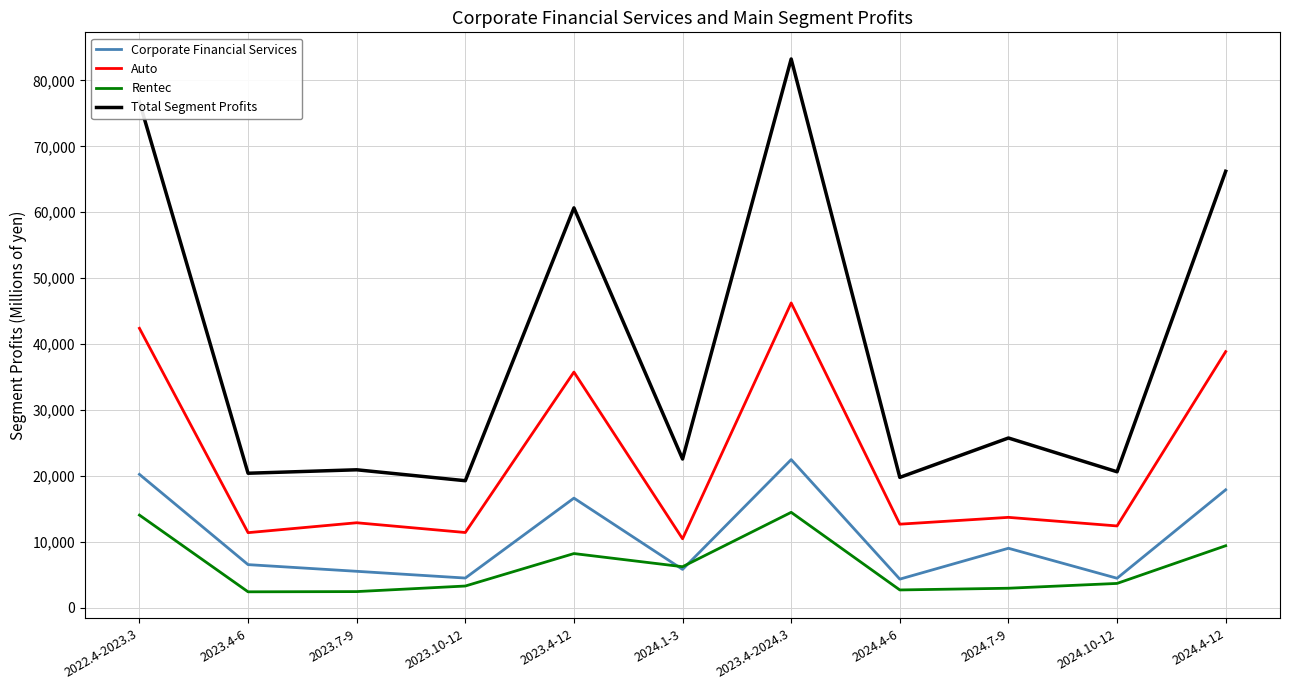

True or false: Total Segment Profits and Auto intersect in this chart.

False